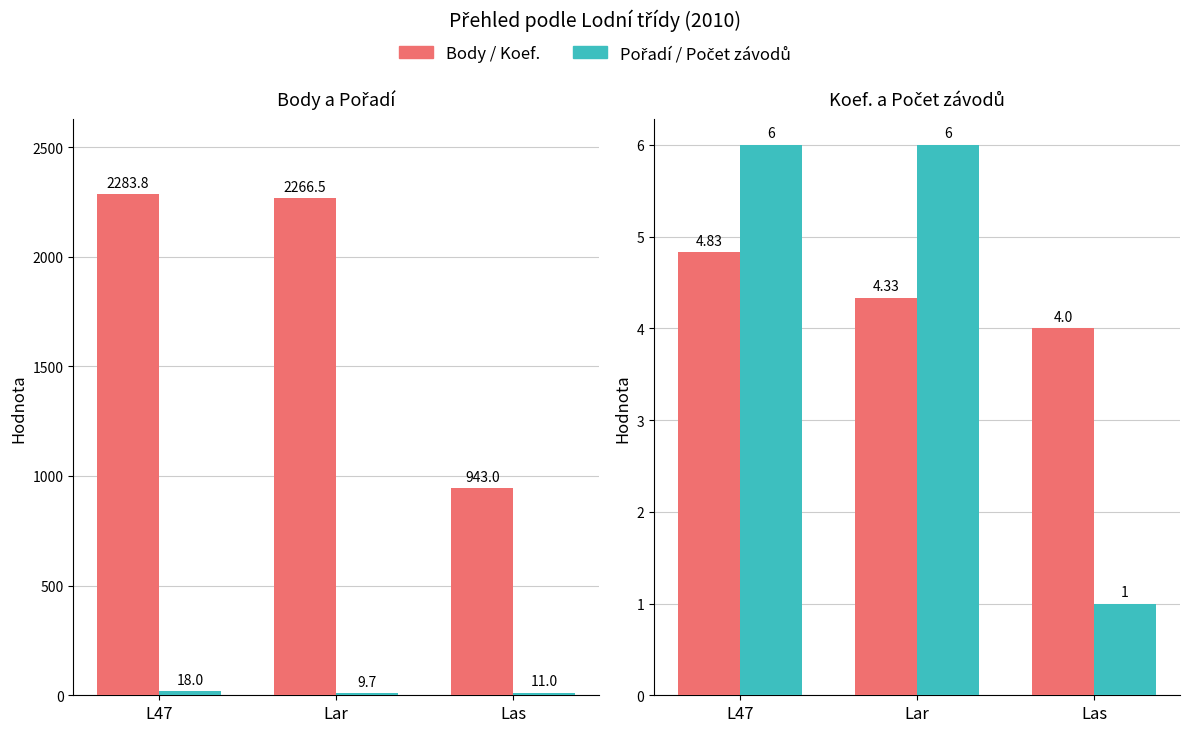

How many data points does each series have?

3